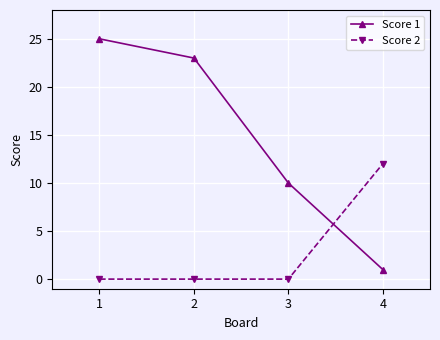

At which label does Score 2 reach its peak?

4